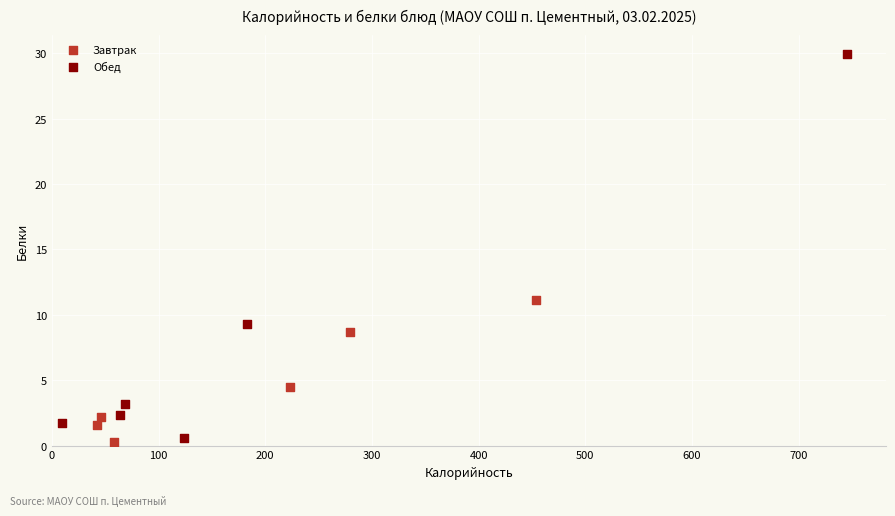

Which series contains the highest Y value?

Обед